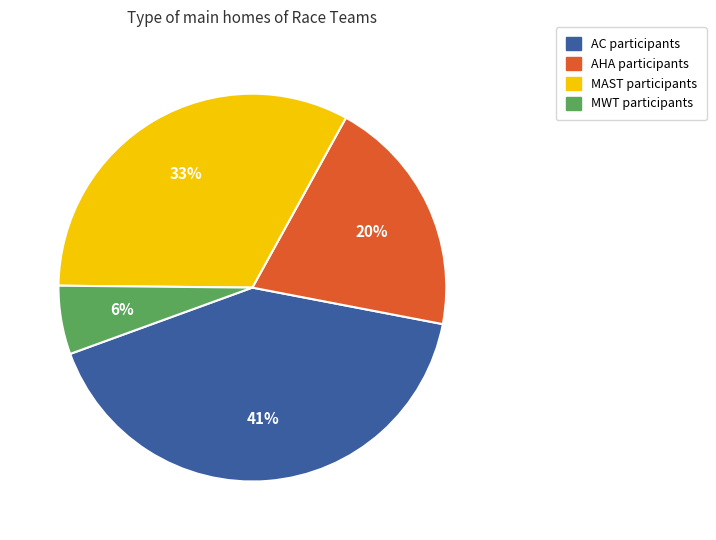

True or false: MAST accounts for 42% of the total.

False